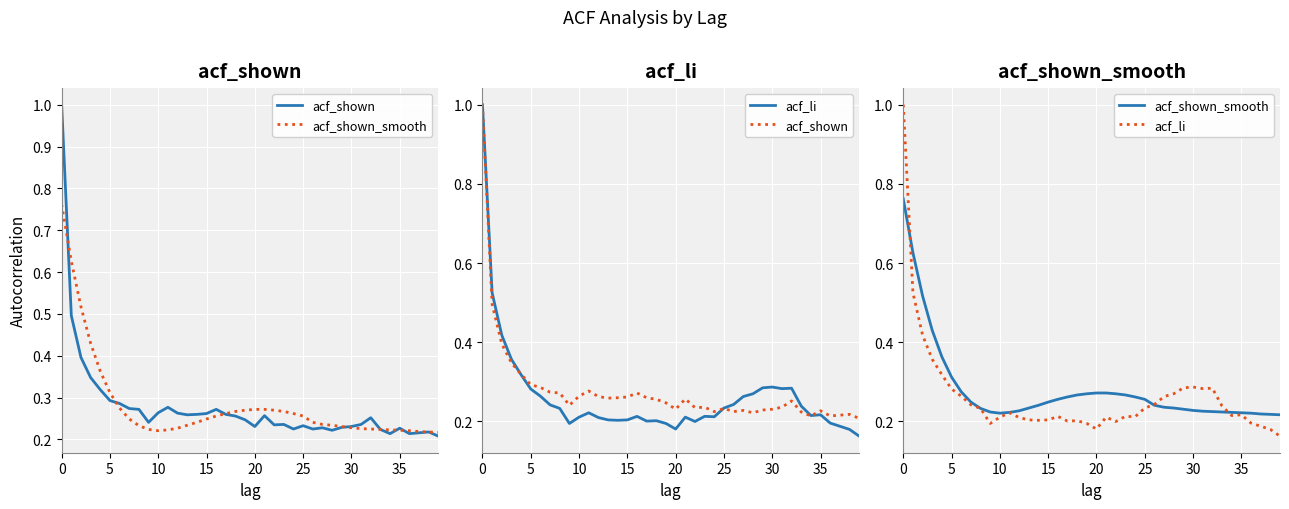

At which category does acf_li reach its first local peak?

11